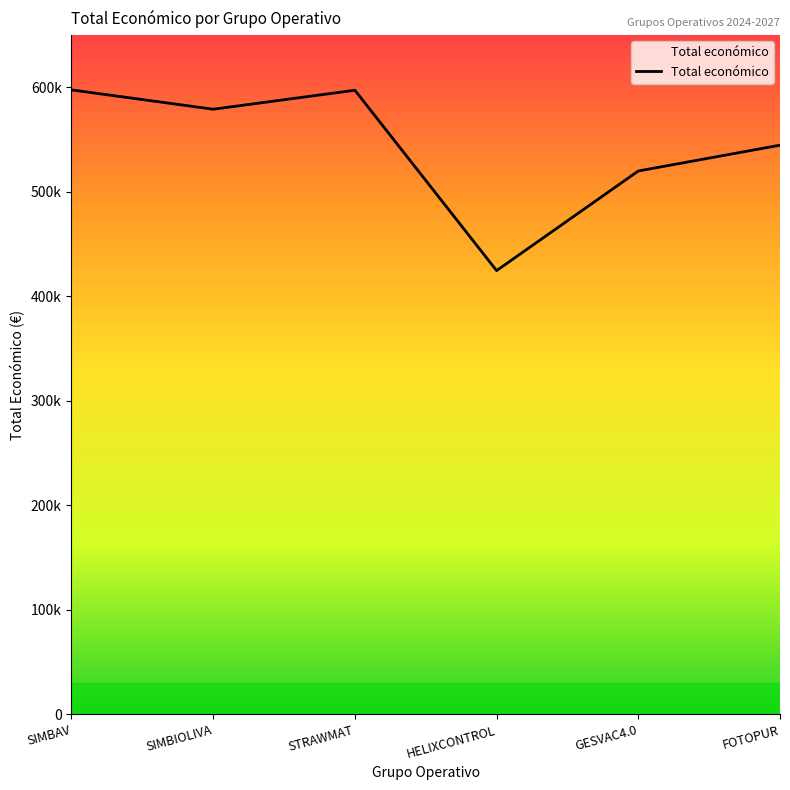

At which label does the data first exceed 579152?

SIMBAV